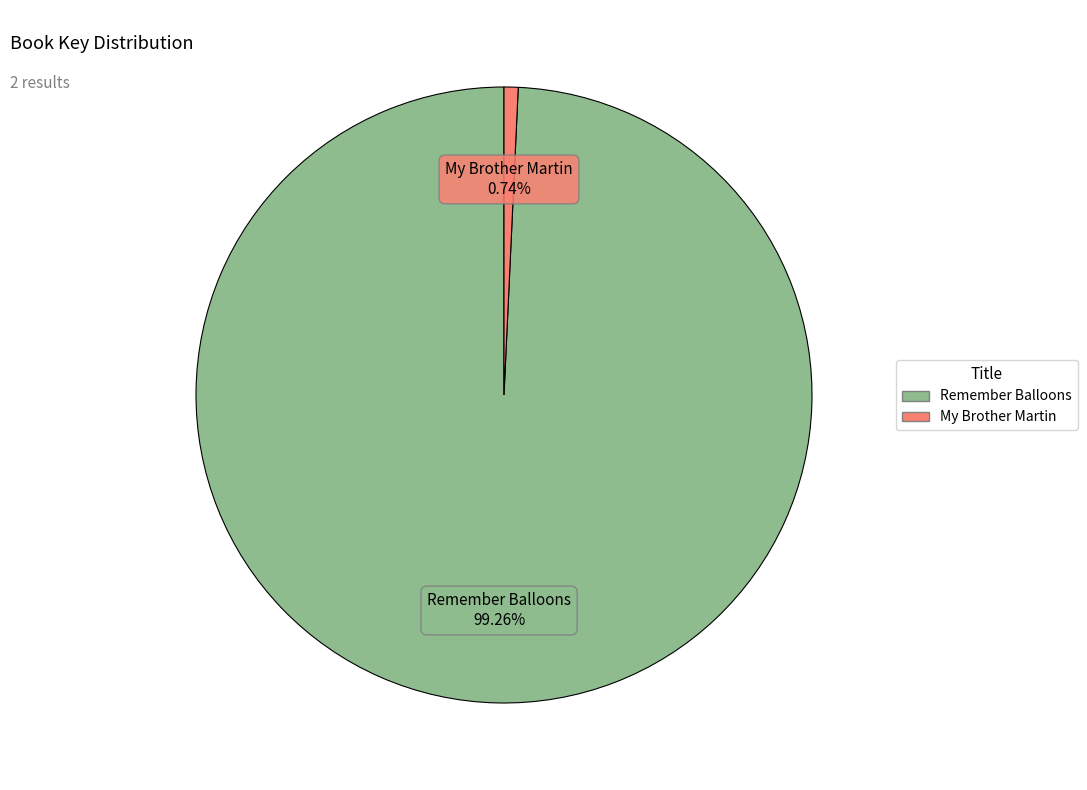

Rank the categories by value from lowest to highest.

My Brother Martin, Remember Balloons